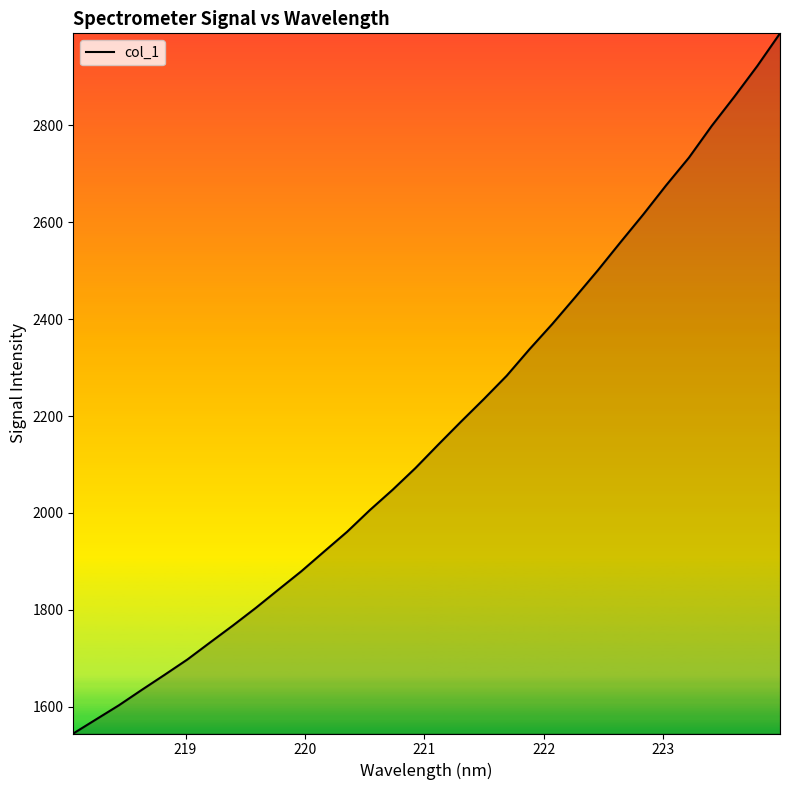

What is the greatest value displayed?

2989.9